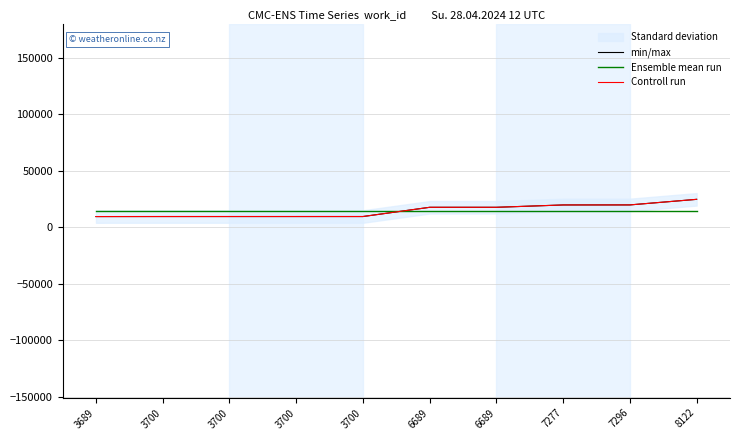

True or false: min/max and Controll run cross at least once.

False